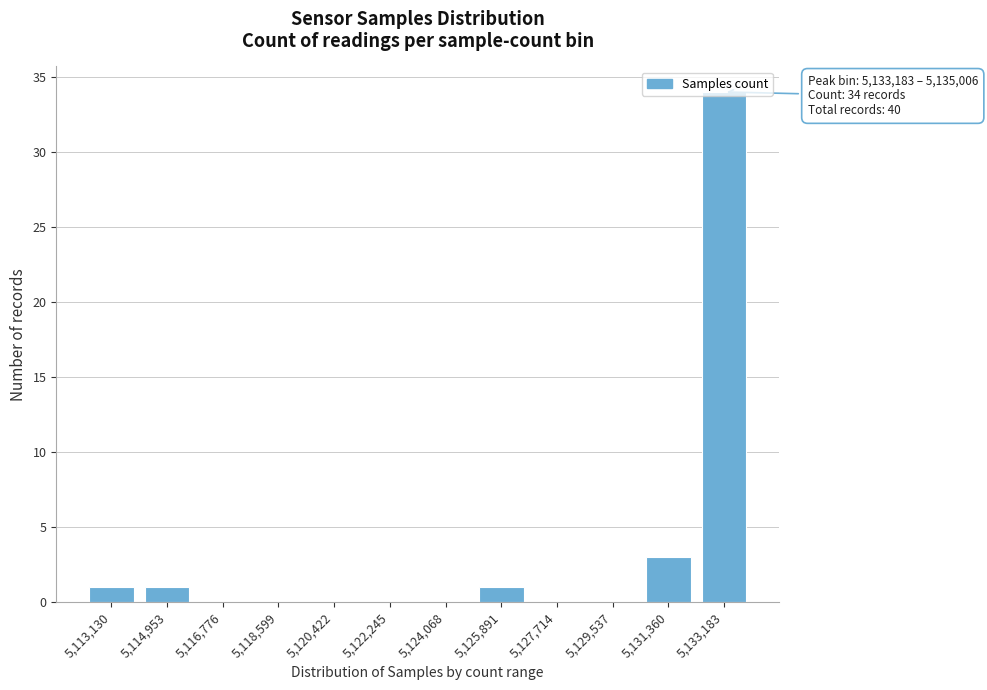

The value at 5,114,953 is 1. True or false?

True